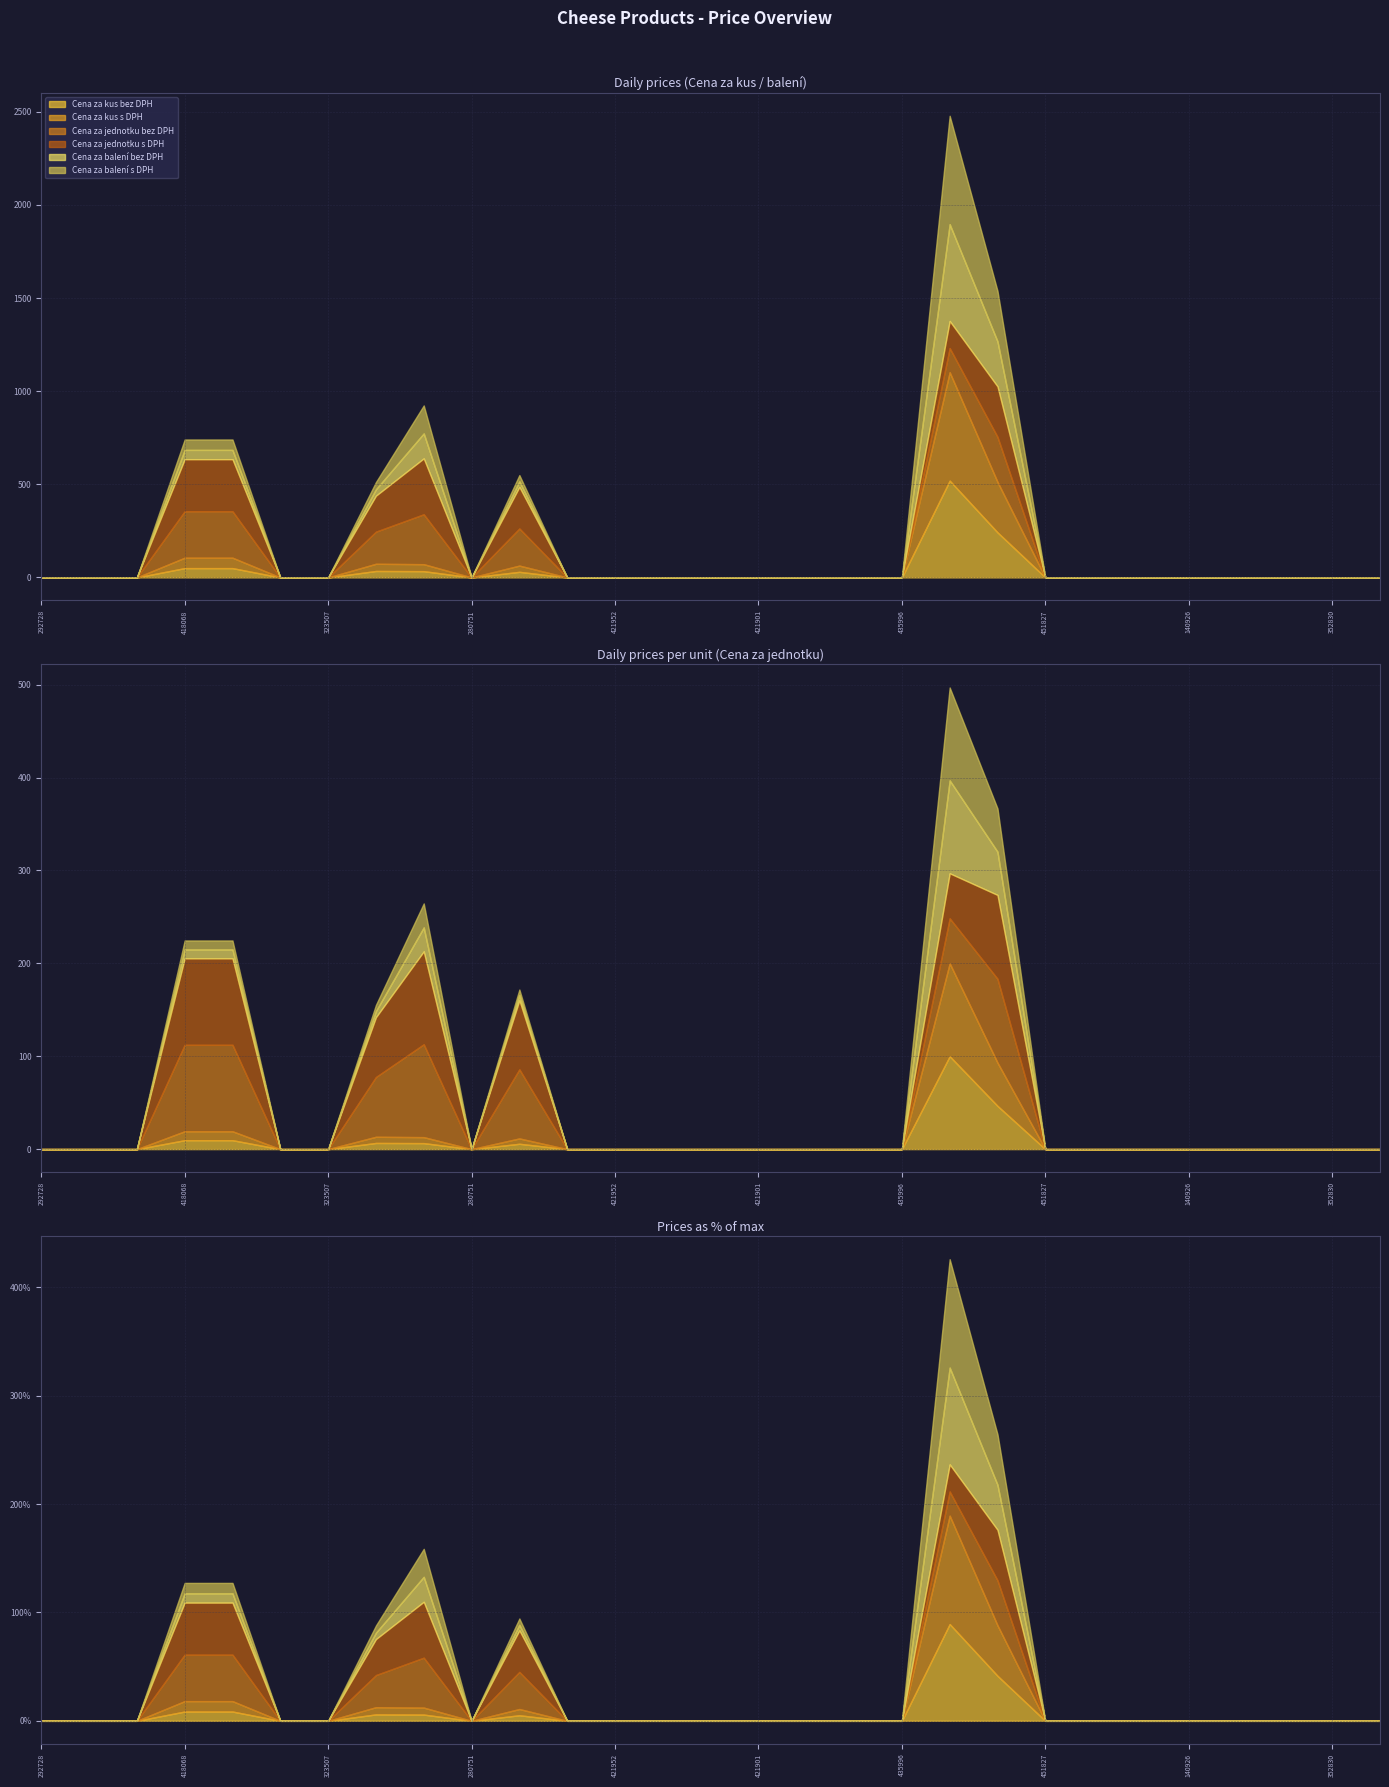

Where is the first local minimum for Cena za balení bez DPH?

280751